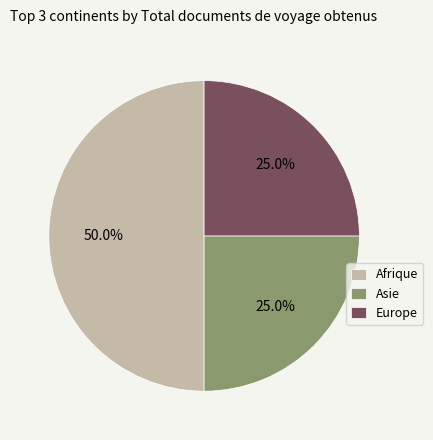

How many slices are in this pie chart?

3